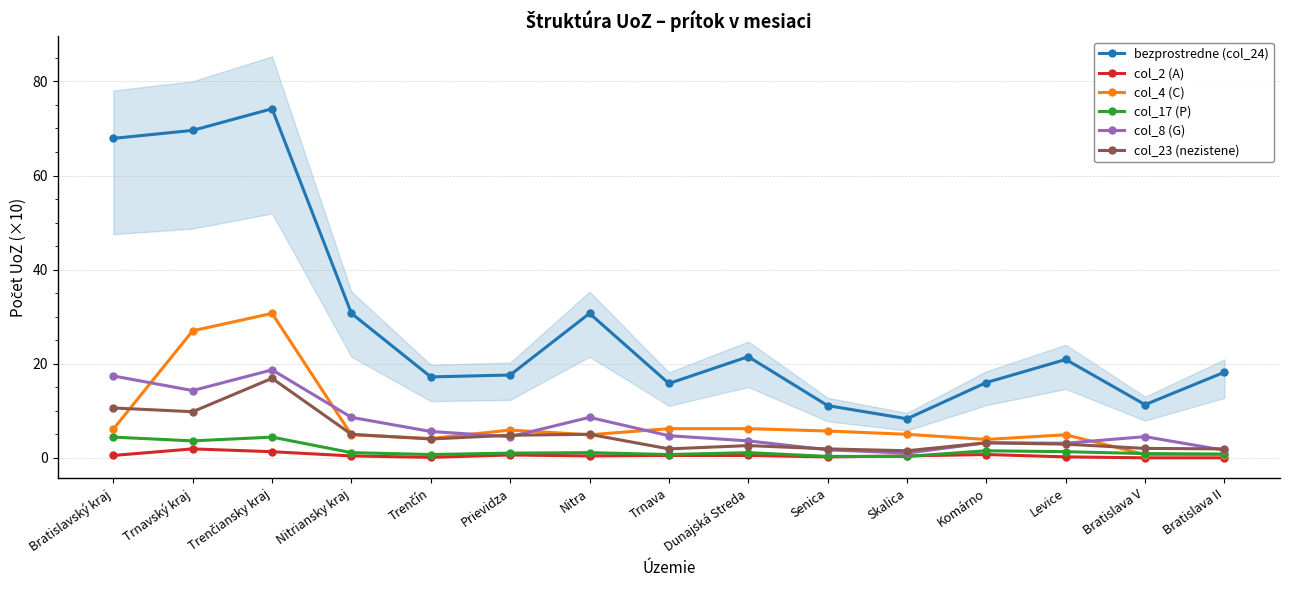

In col_17 (P), how many points are lower than both neighbors (excluding endpoints)?

3